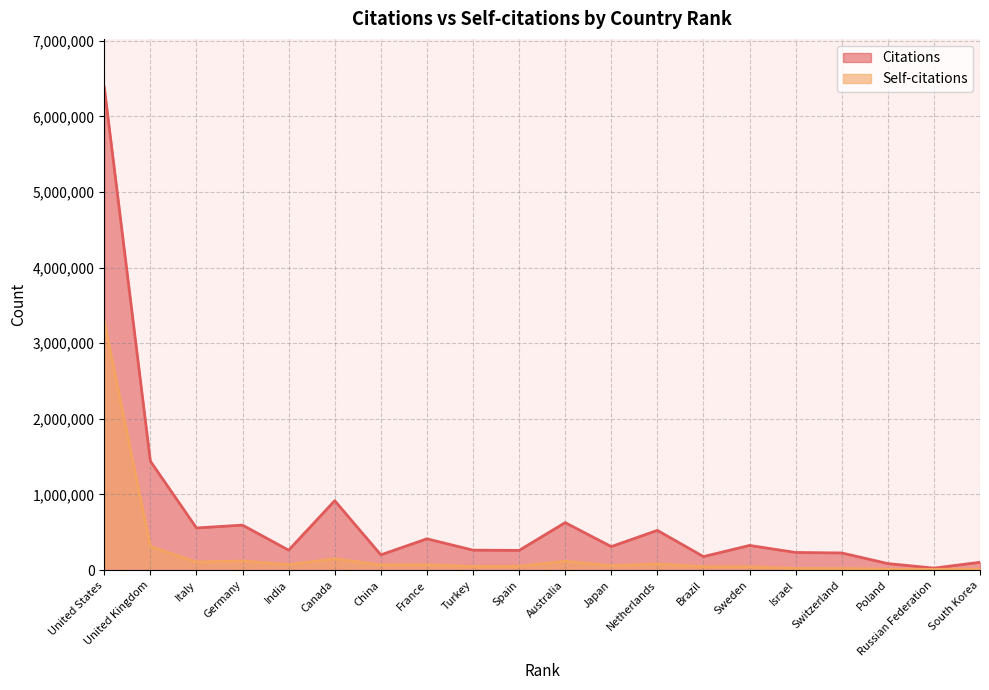

True or false: Self-citations has a value of 127526 at France.

False